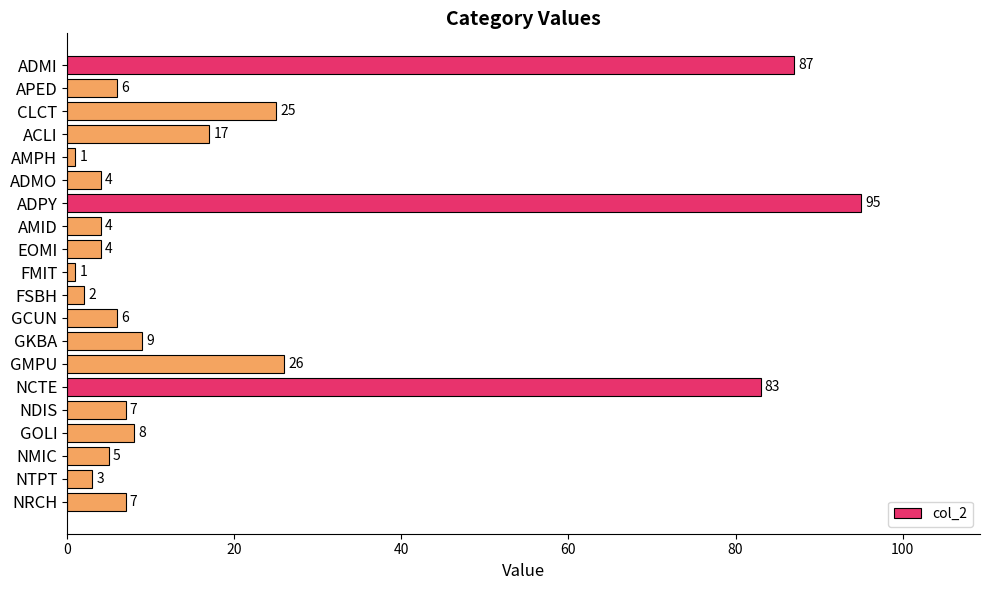

What is the sum of all values?

400